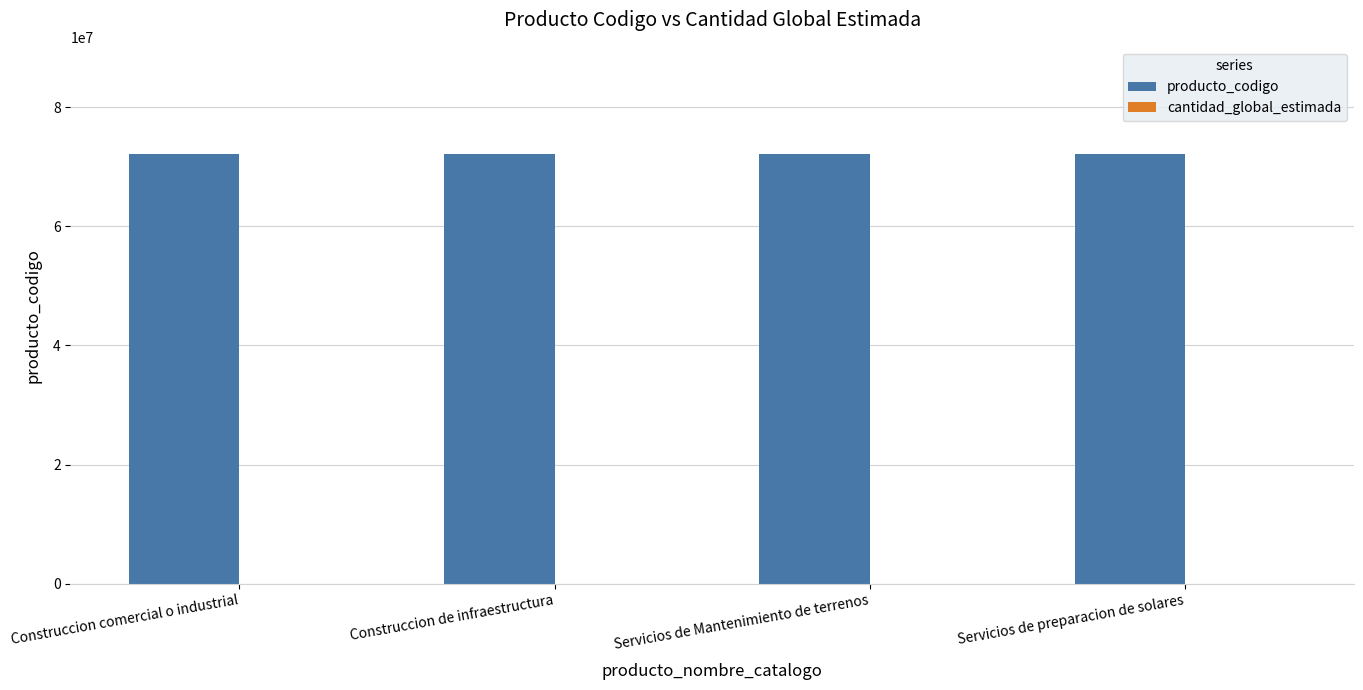

What is the greatest value displayed?

72131700